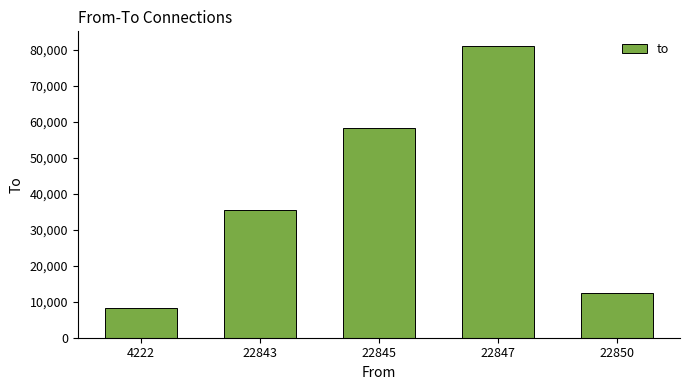

What value does the data have at 22843, to the nearest 100?

35400